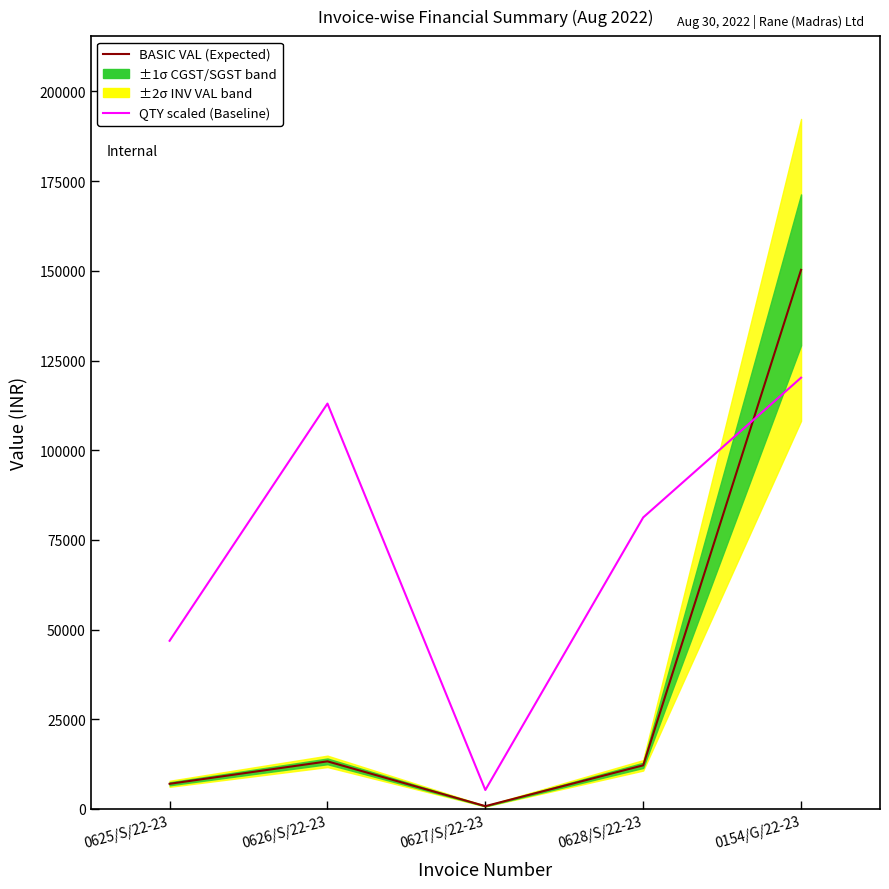

What position from the left is 0154/G/22-23?

5